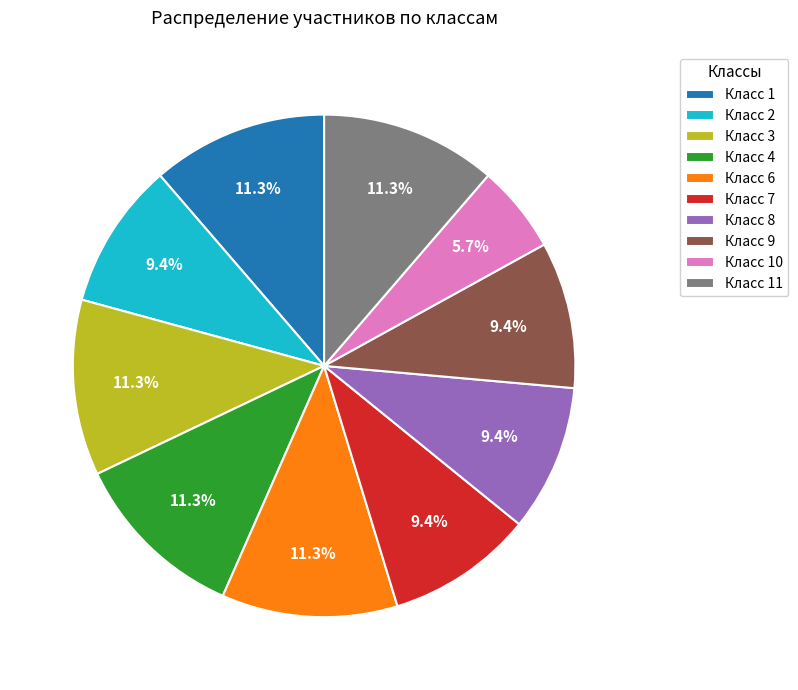

Which slice is the smallest?

Класс 10